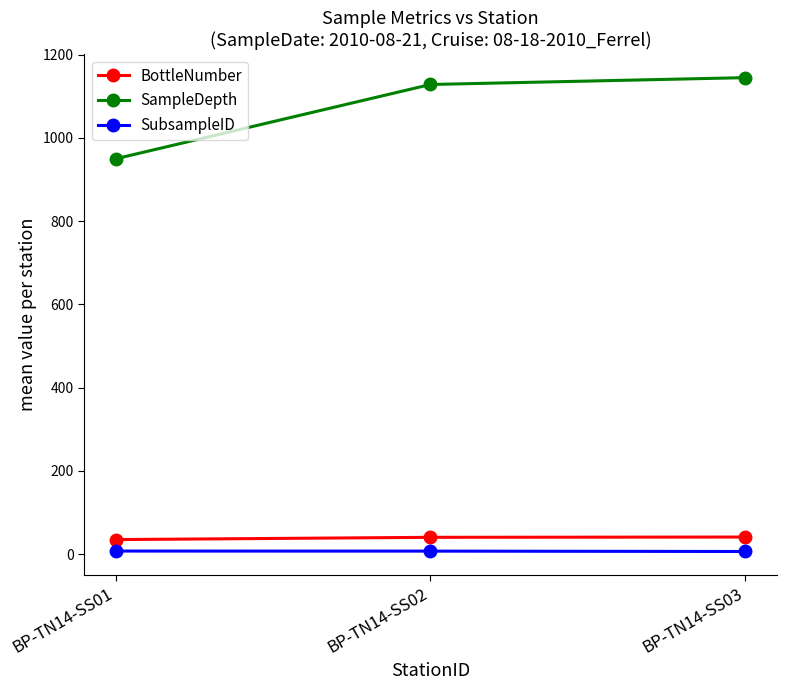

What is the value of the BottleNumber point at the 2nd from the left?

40.3